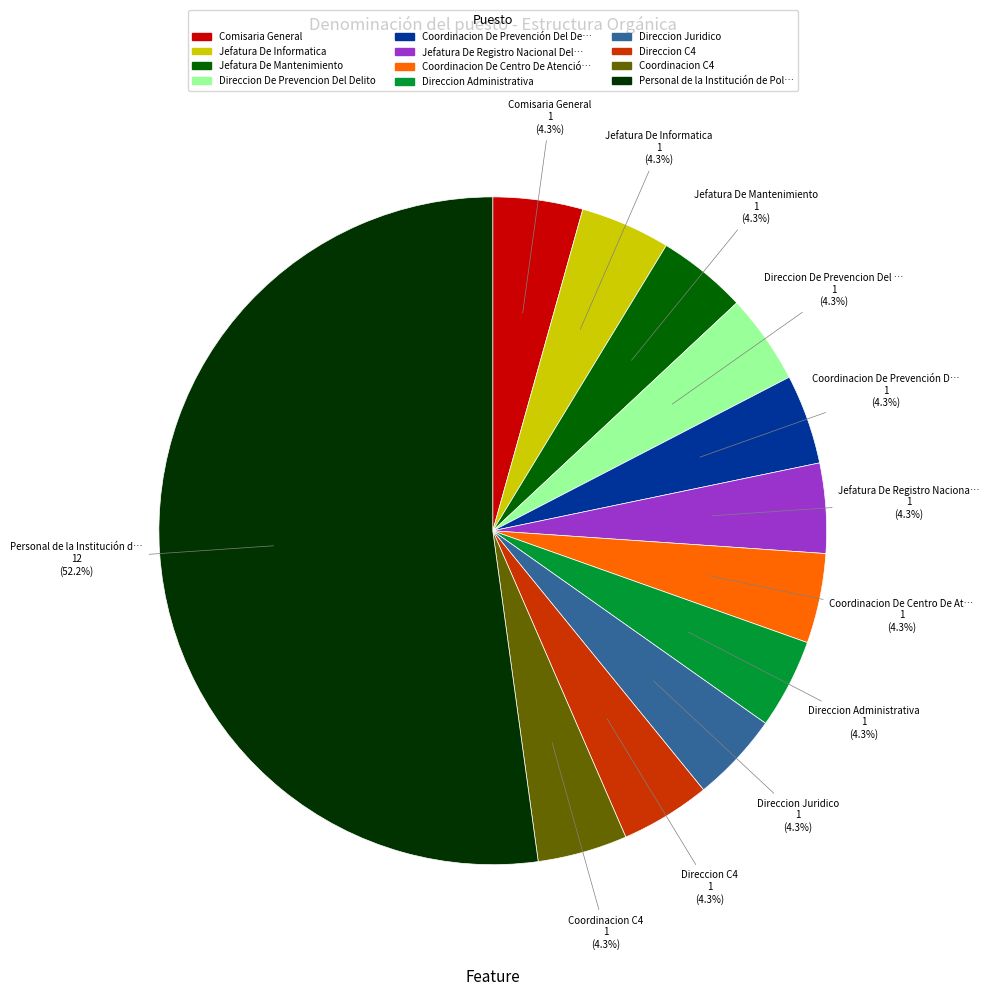

Is there a majority slice in this chart?

Yes